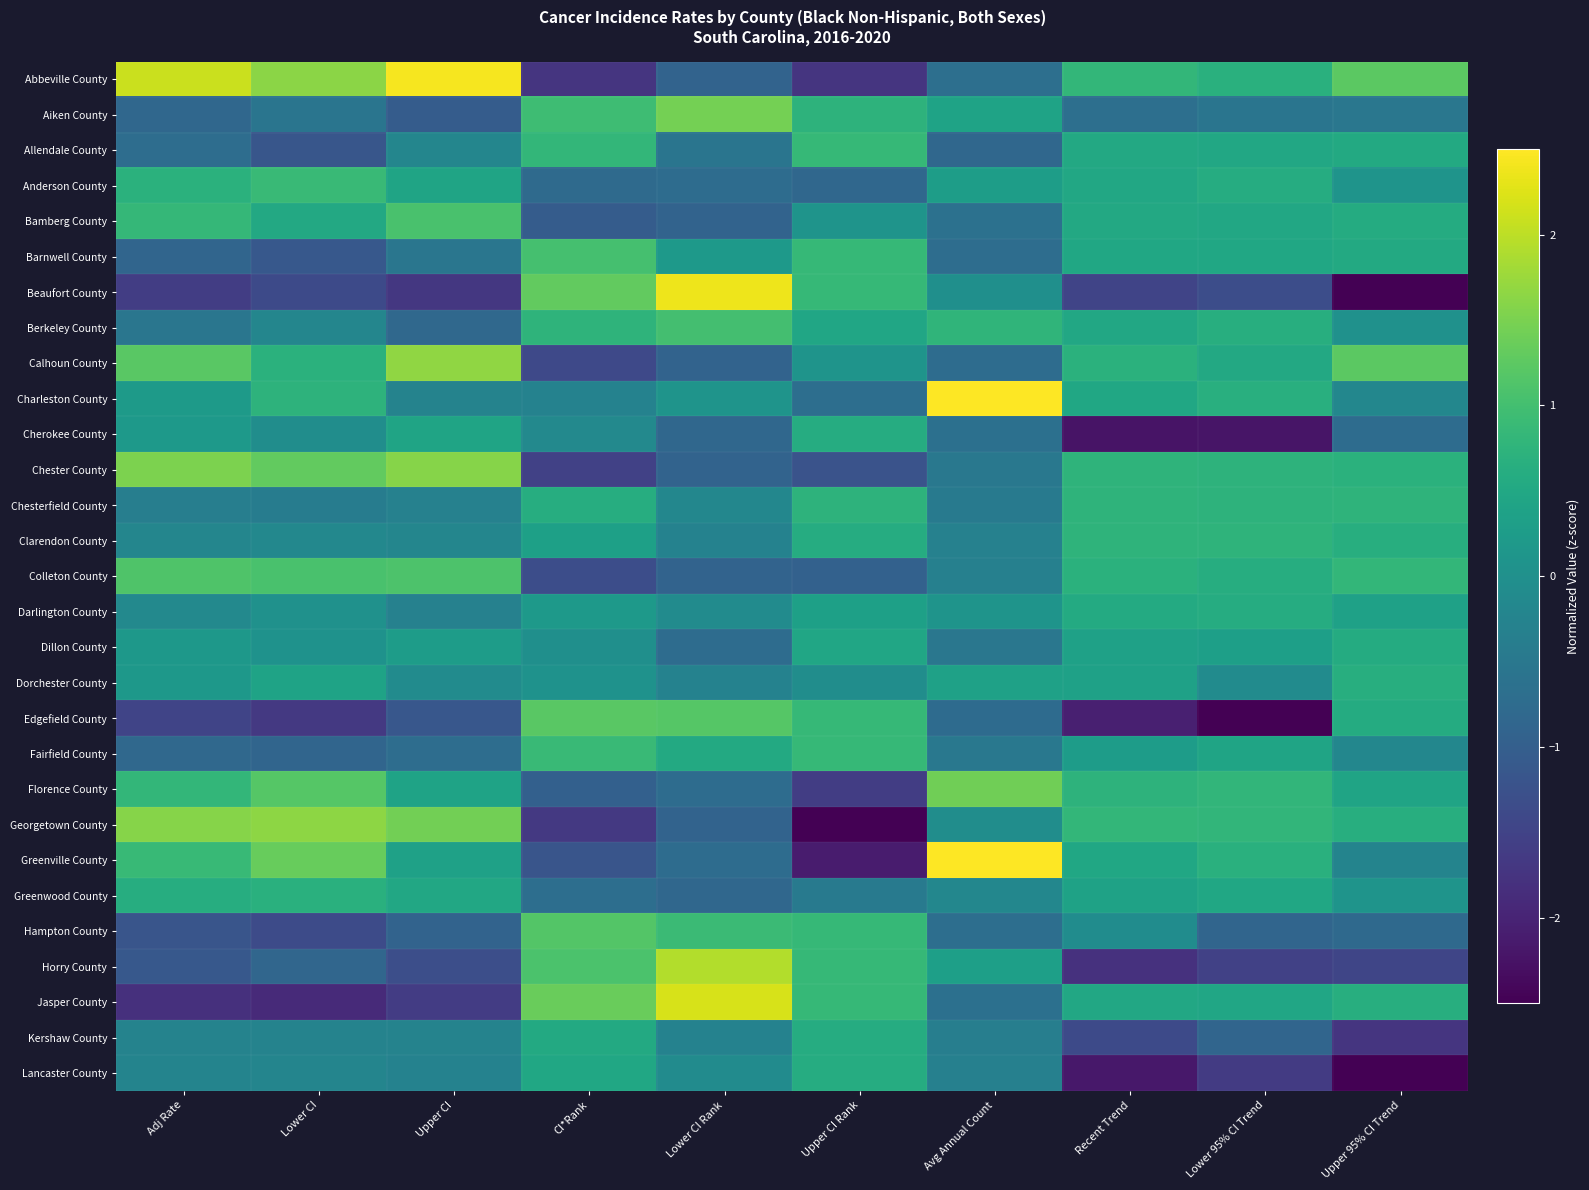

At how many categories does at least one series exceed 0?

10